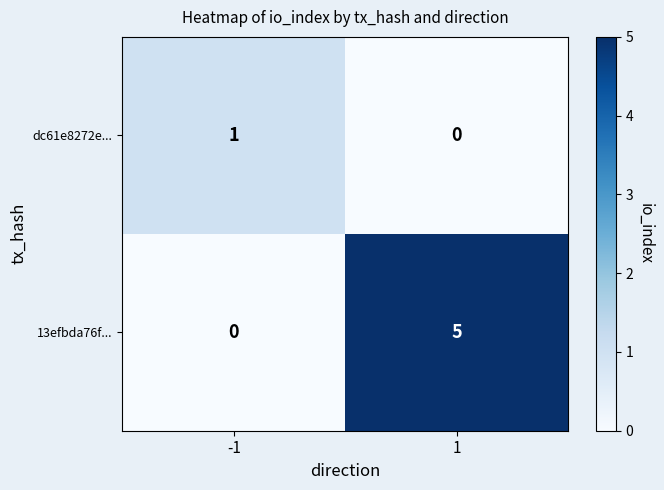

List the series in order of their overall mean, highest first.

13efbda76f..., dc61e8272e...